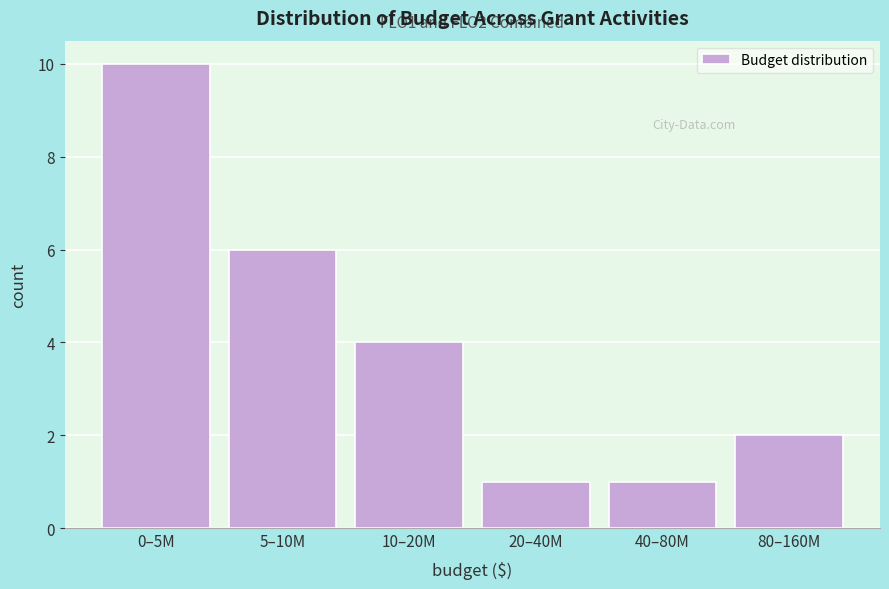

Reading left to right, list all the values displayed in this chart.

0–5M=10	5–10M=6	10–20M=4	20–40M=1	40–80M=1	80–160M=2